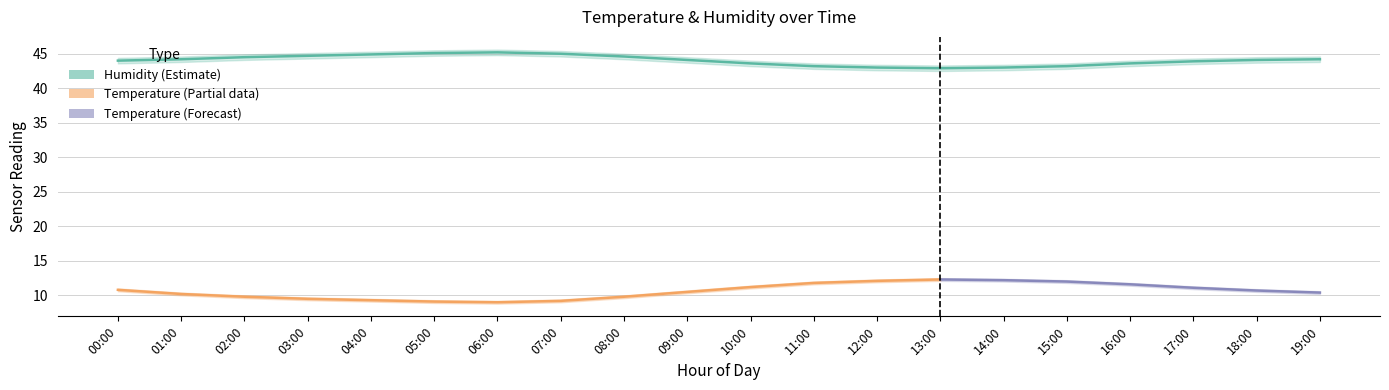

Where is the first local minimum for temp_upper?

06:00